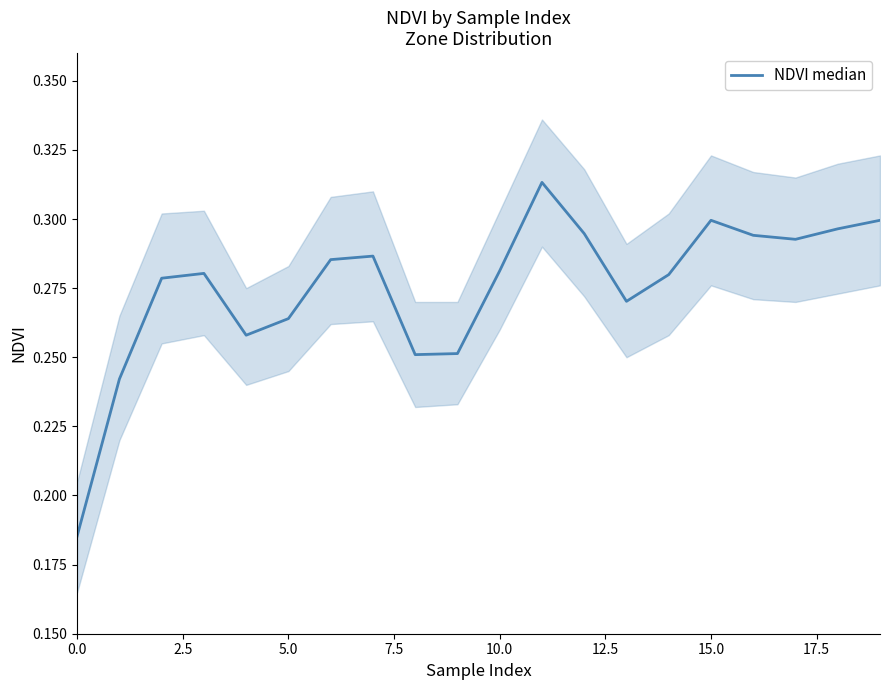

How many data points does each series have?

20